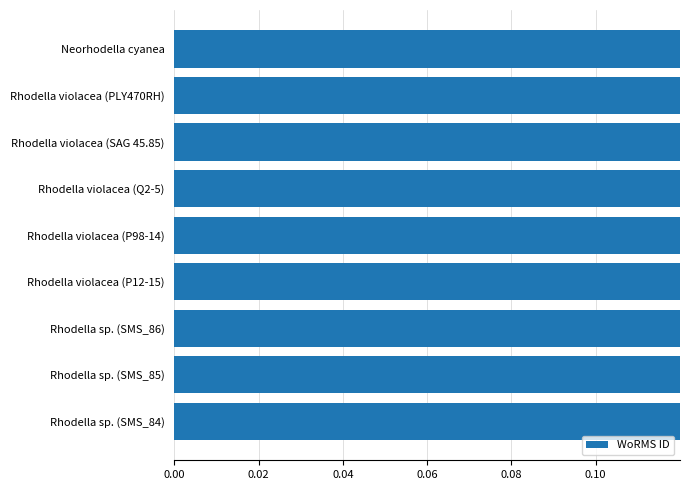

True or false: the data shows 1.4 at Neorhodella cyanea.

False